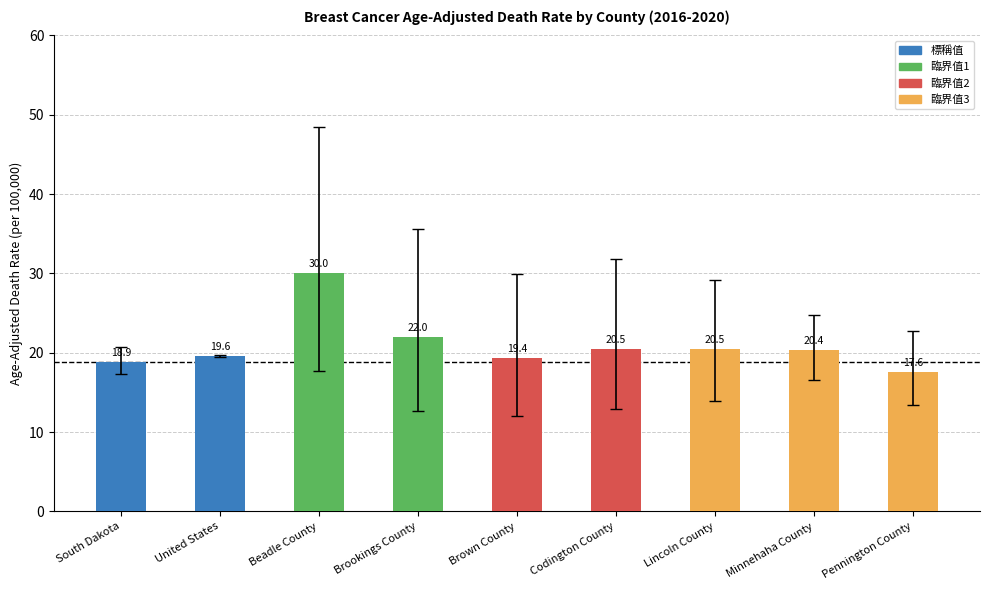

Which category has the highest value across all series?

Beadle County